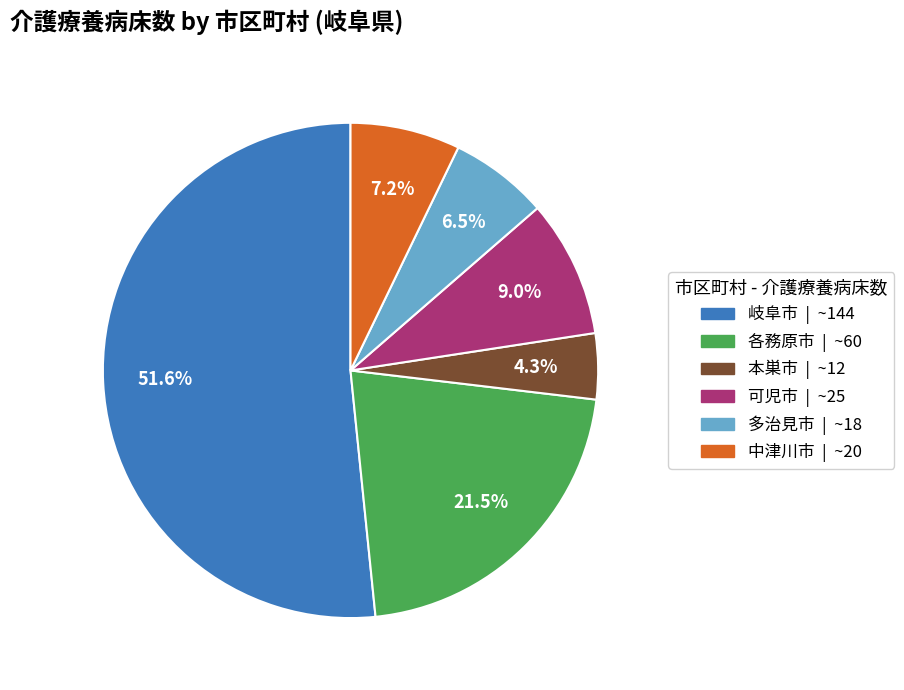

Is there any slice that represents more than half of the pie?

Yes